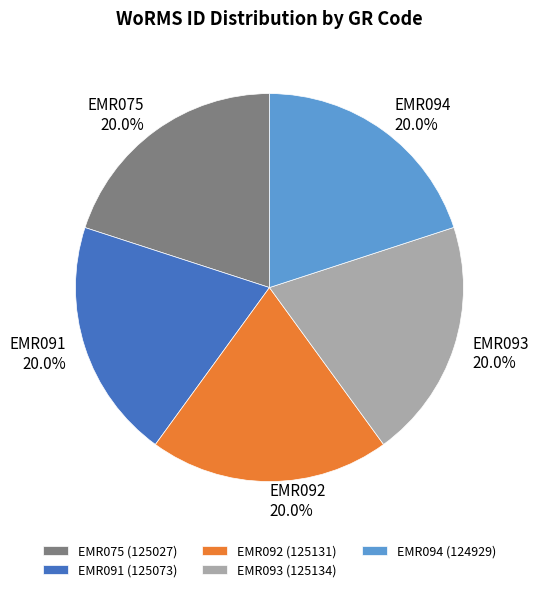

Does EMR091 account for over 50% of the chart?

No